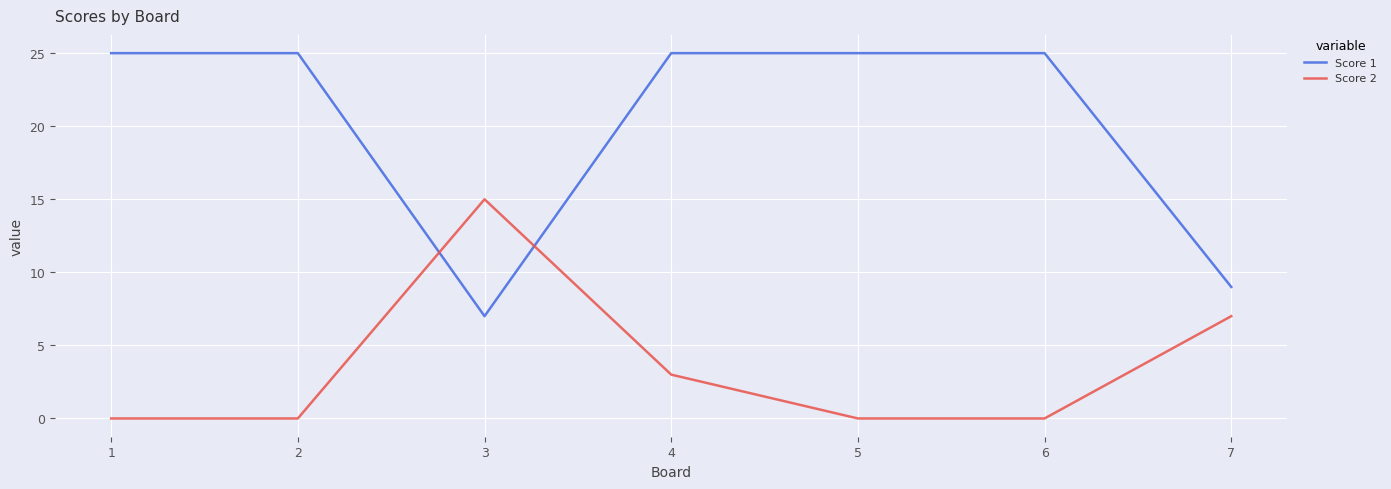

What is the sum of the Score 2 values at 4 and 5?

3